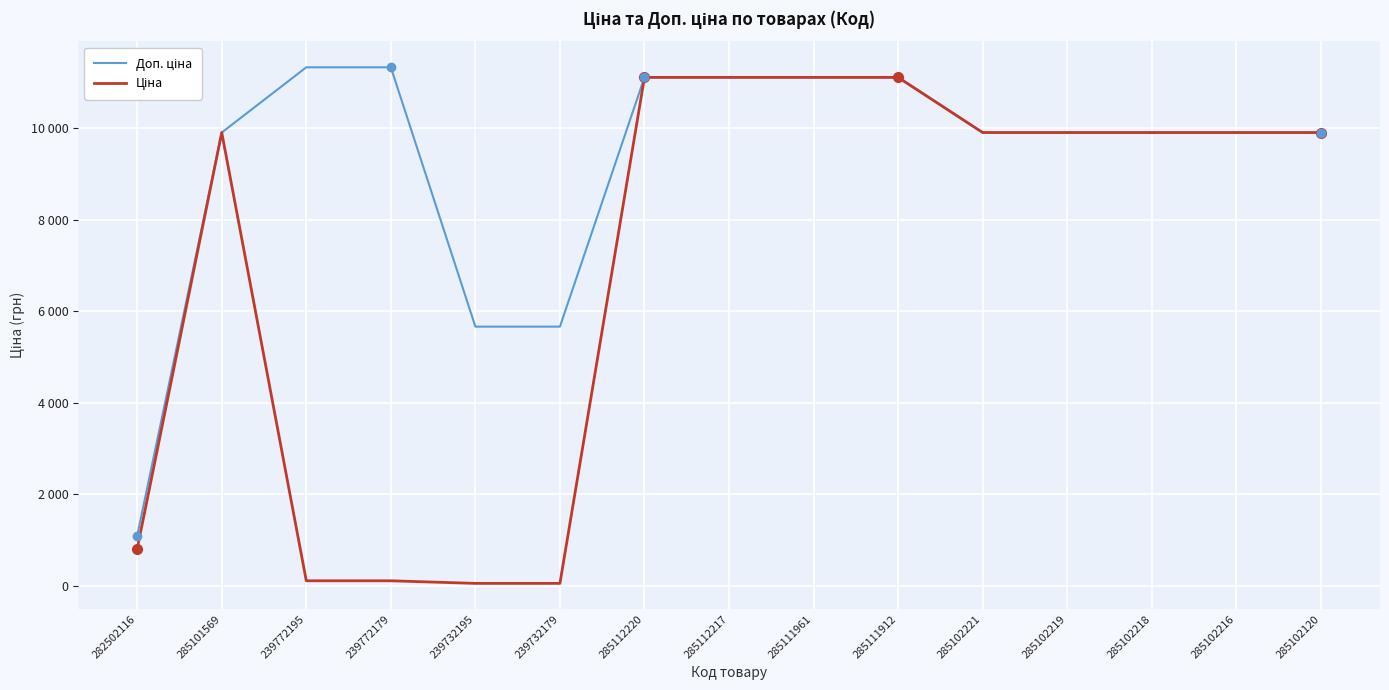

Which series has the largest range (max minus min)?

Ціна